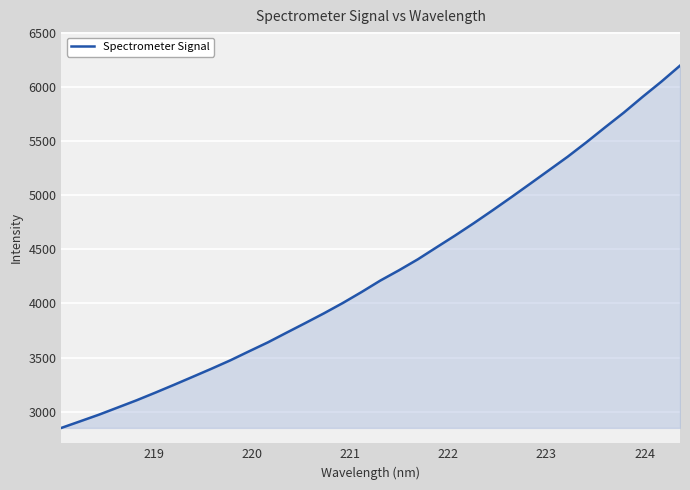

What is the difference between the maximum and minimum values?

3344.9